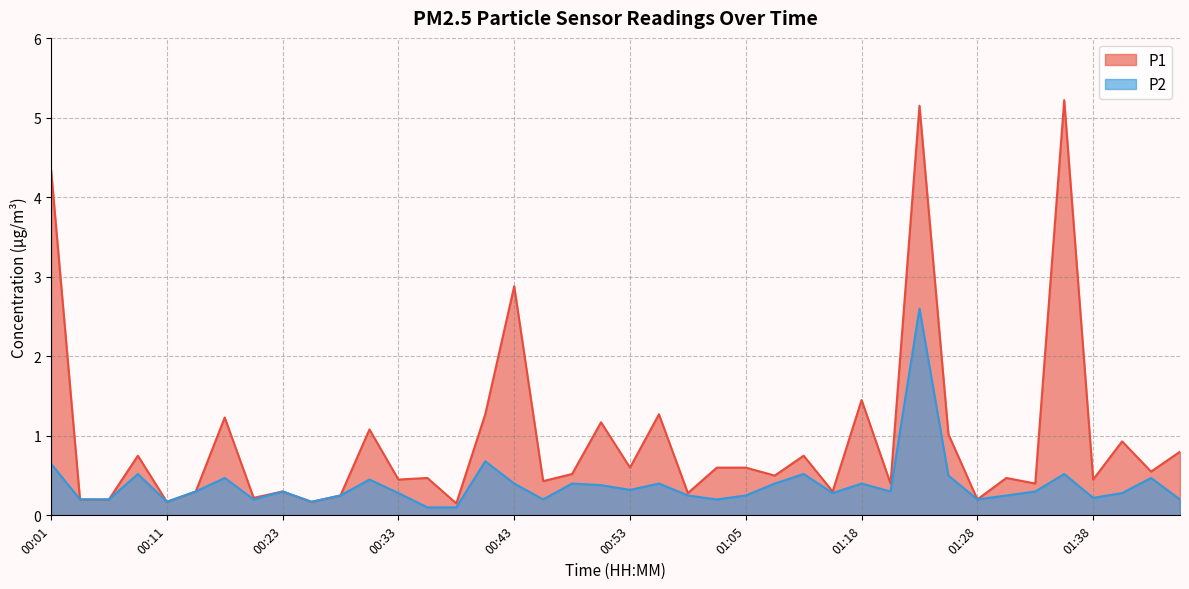

True or false: P1 and P2 cross at least once.

False